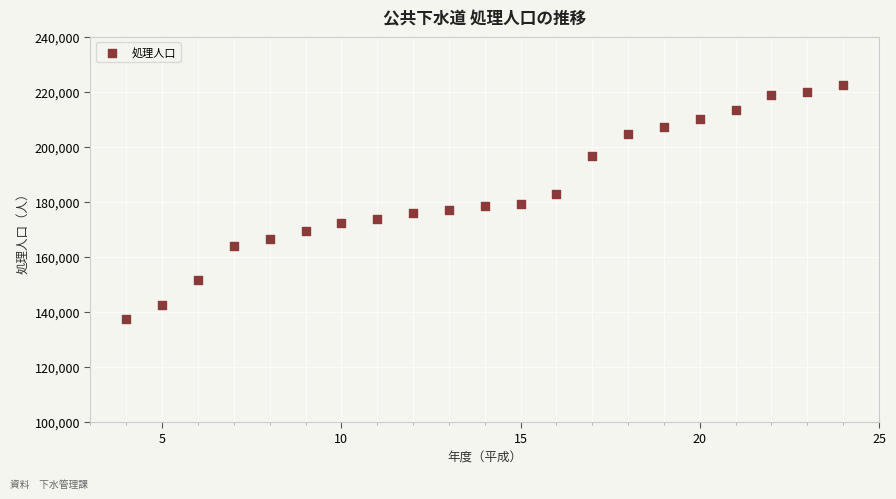

What is the range of Y values (max minus min)?

85209